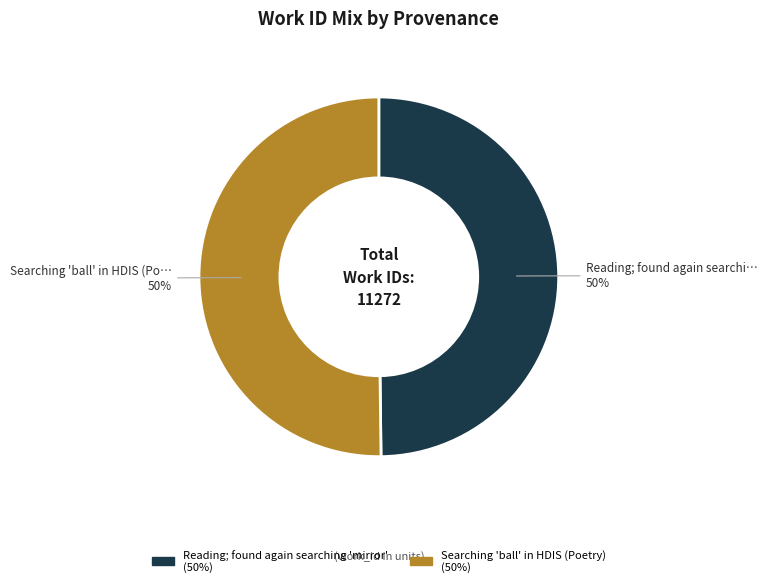

True or false: Reading; found again searching 'mirror' accounts for 50% of the total.

True